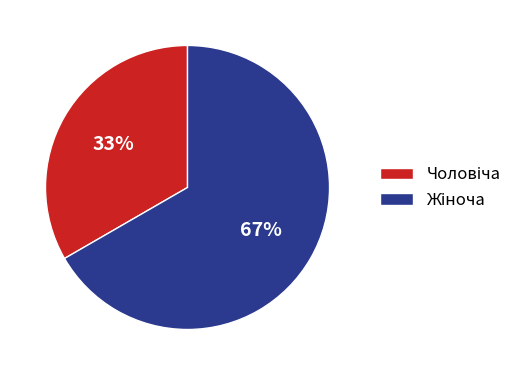

Does any single category account for the majority?

Yes